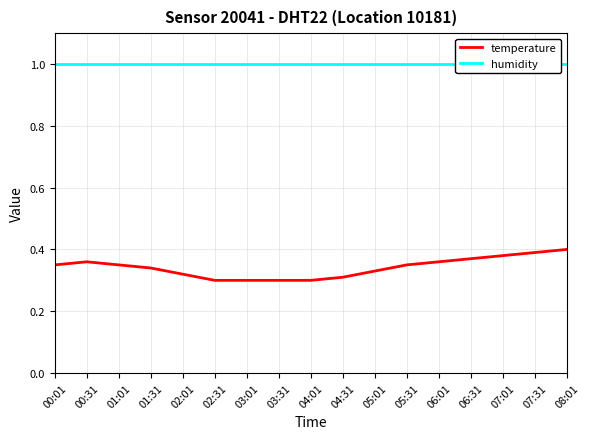

How many lines are shown in the chart?

2